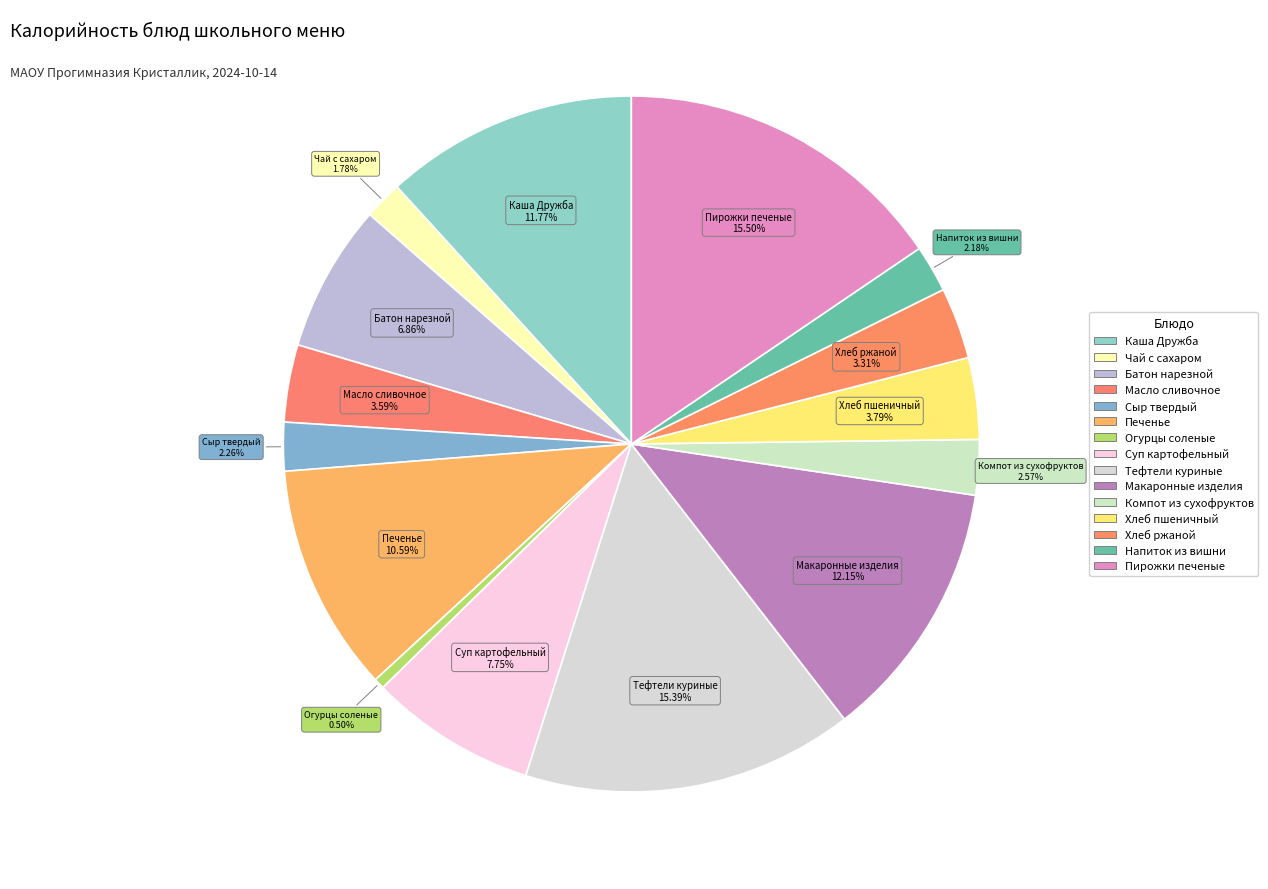

Count the number of slices in the pie.

15